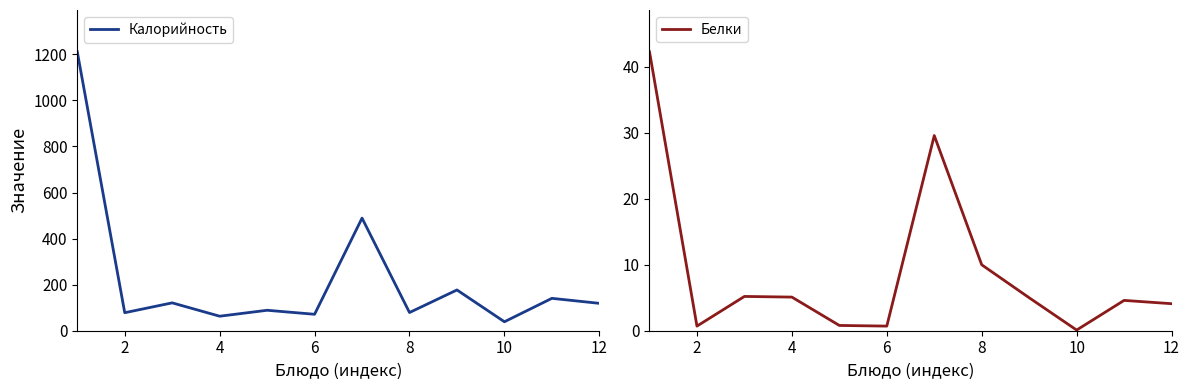

True or false: Белки and Калорийность intersect in this chart.

False